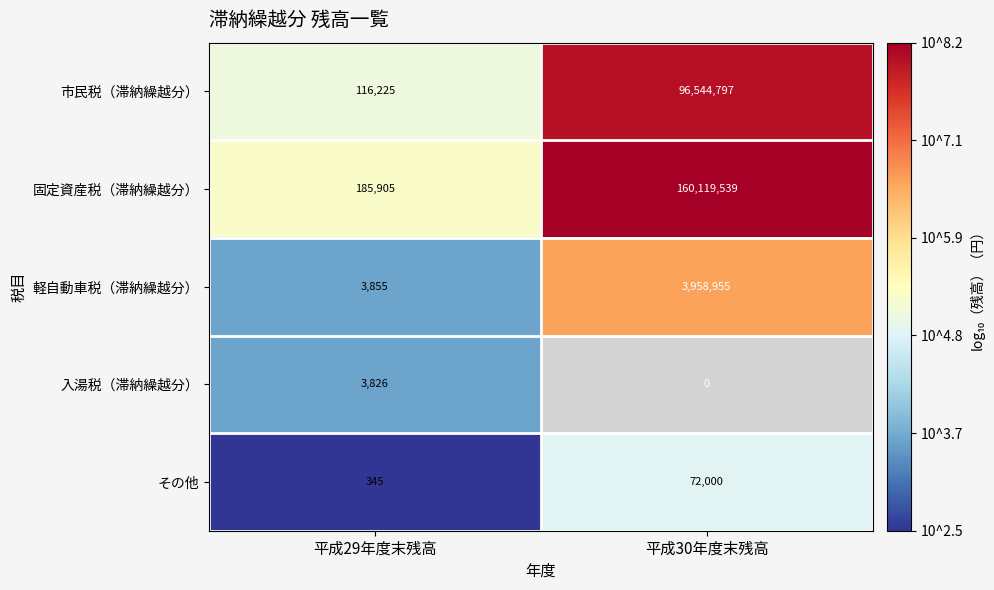

Where is 軽自動車税（滞納繰越分） nearest to the value 1981405?

平成29年度末残高